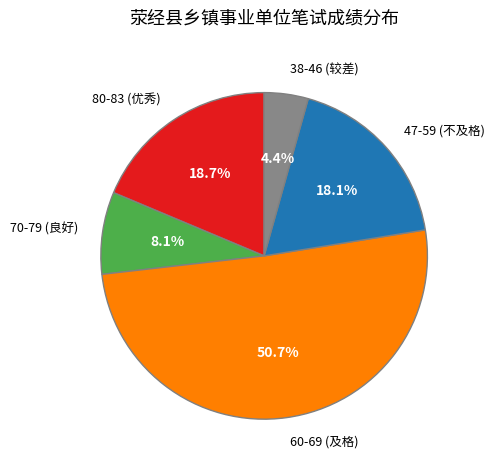

Rank the categories by value from highest to lowest.

60-69 (及格), 80-83 (优秀), 47-59 (不及格), 70-79 (良好), 38-46 (较差)